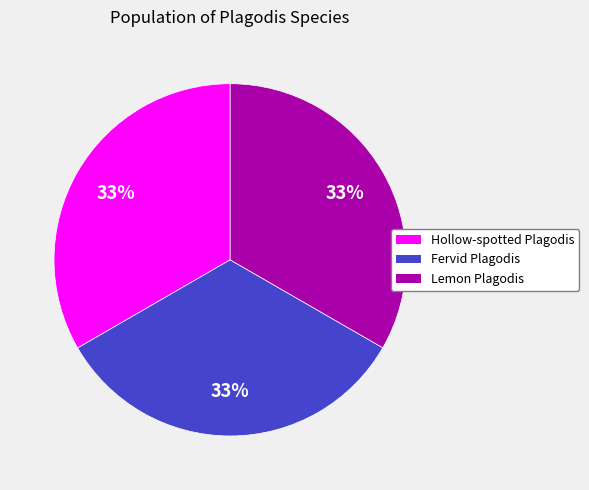

To the nearest percent, what is the combined percentage of Lemon Plagodis and Hollow-spotted Plagodis?

67%